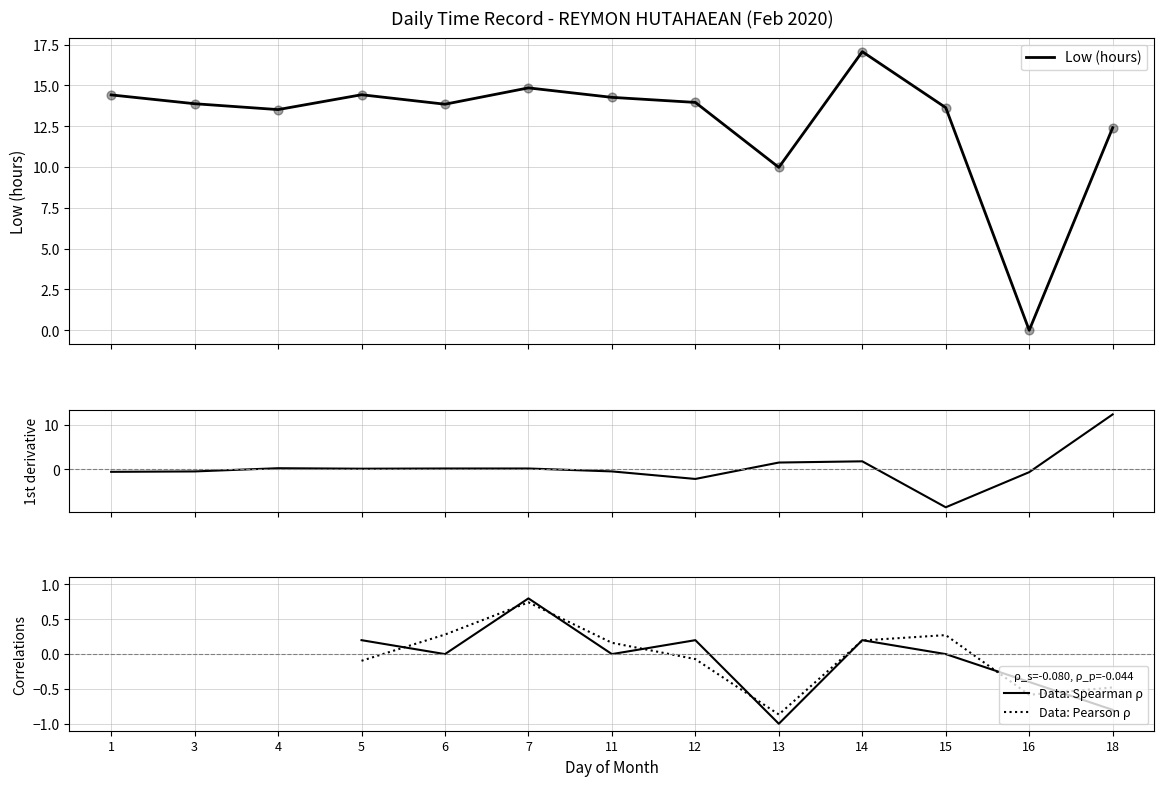

At how many categories does at least one series exceed 4?

12